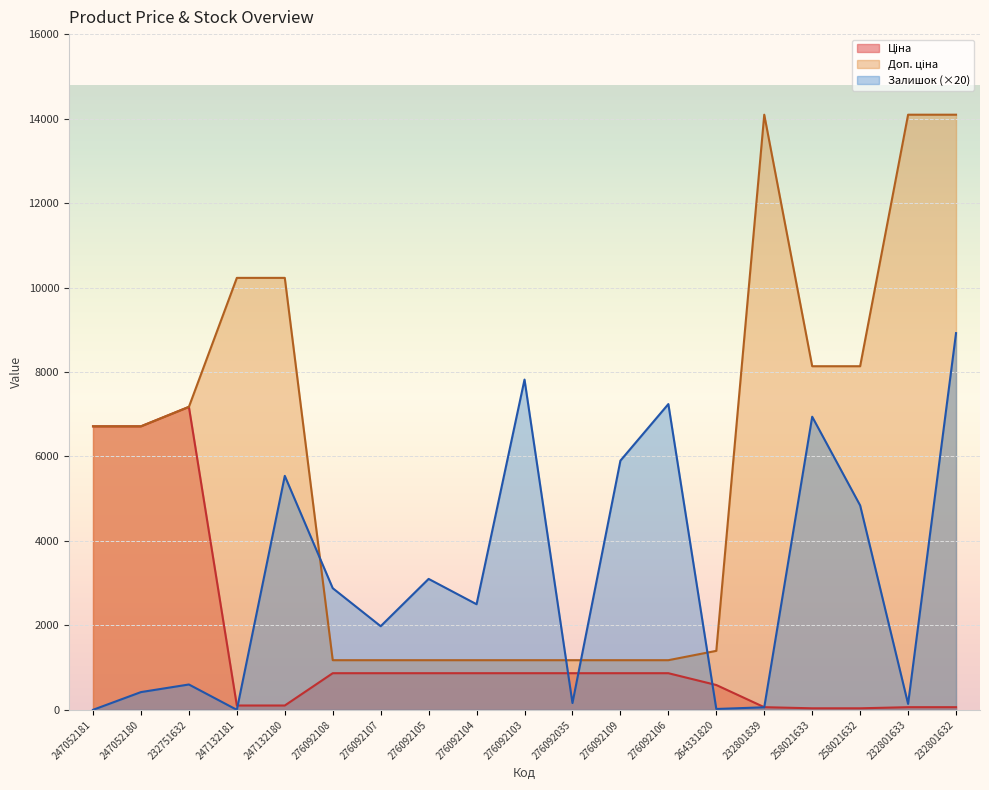

What position from the right is 258021632?

3